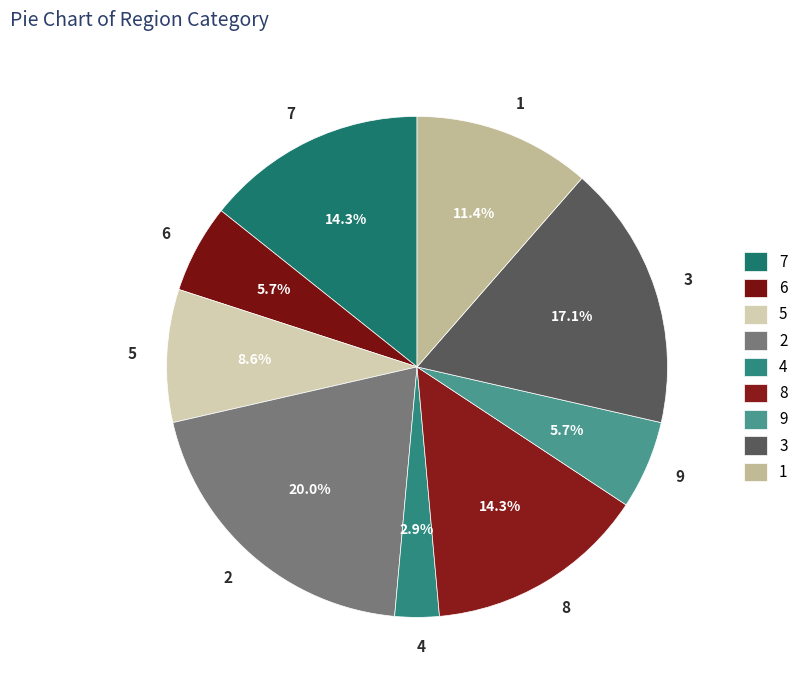

What percentage is the 1 slice, to the nearest percent?

11%